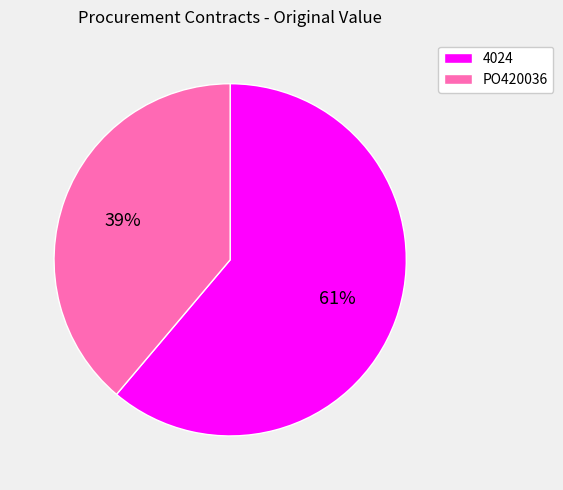

Rank the categories by value from lowest to highest.

PO420036, 4024